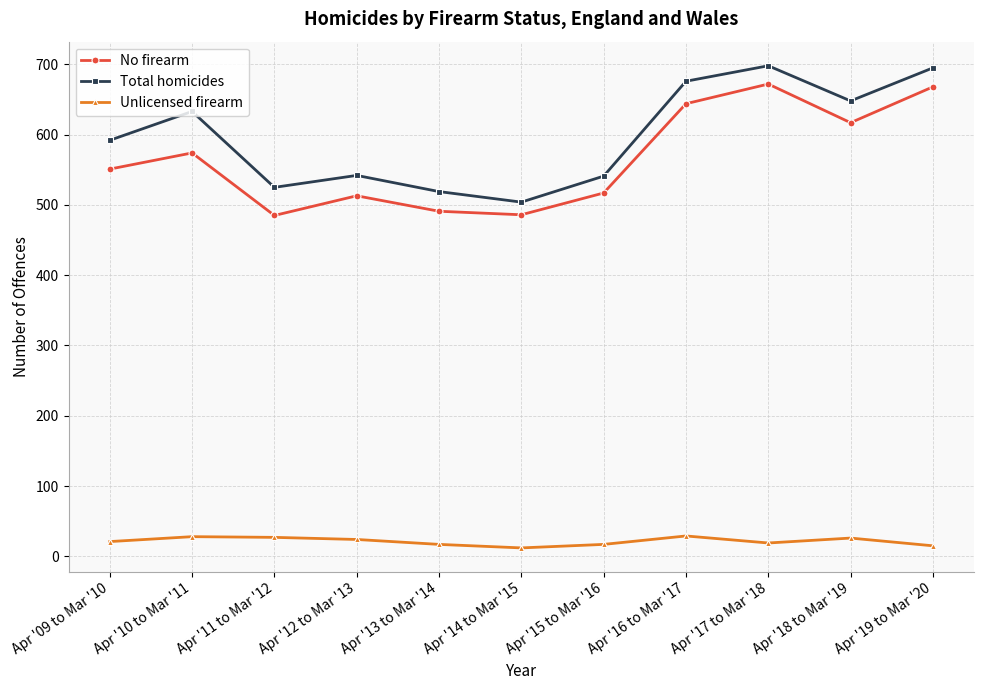

True or false: Total homicides has more than 1 points higher than both neighbors.

True